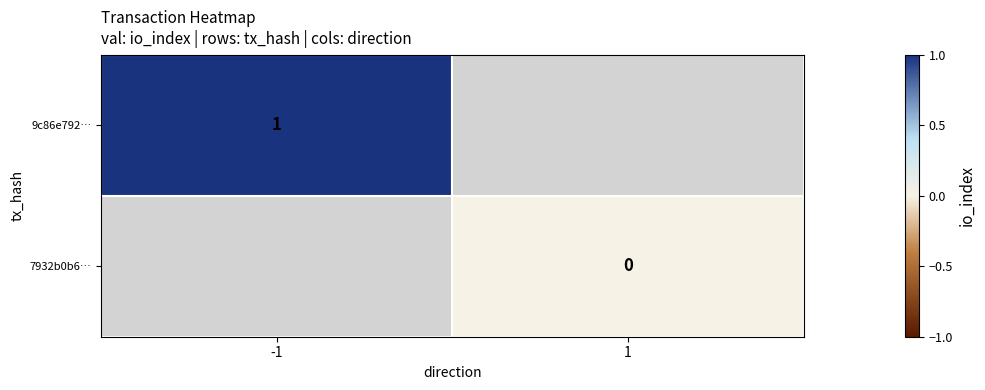

The value of 9c86e792… at -1 is 1. True or false?

True